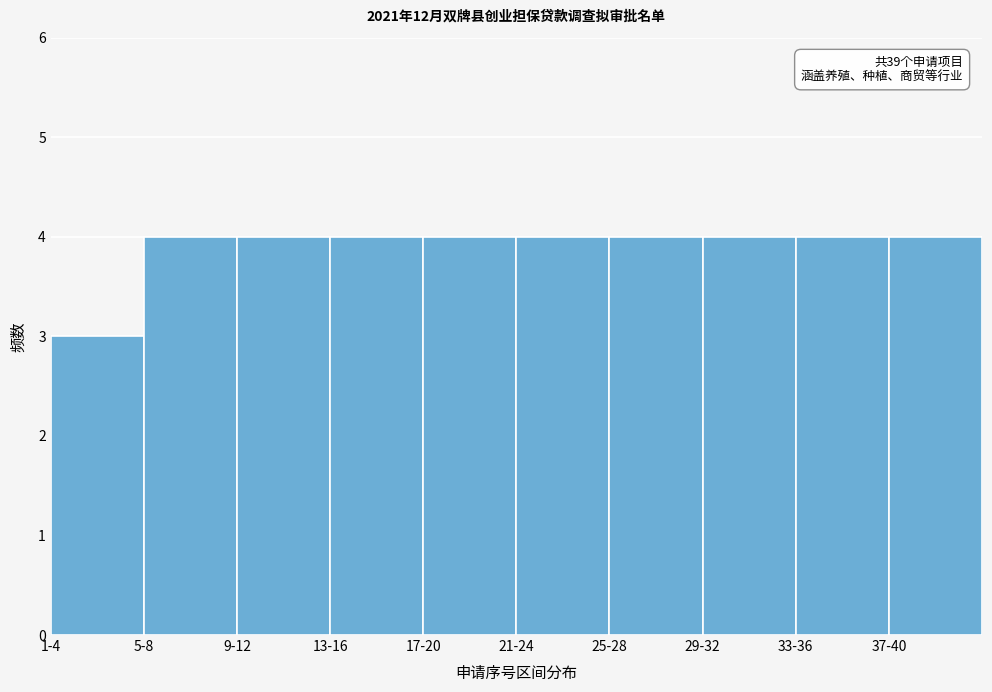

Reading right to left, what are all the values shown in this chart?

37-40=4	33-36=4	29-32=4	25-28=4	21-24=4	17-20=4	13-16=4	9-12=4	5-8=4	1-4=3